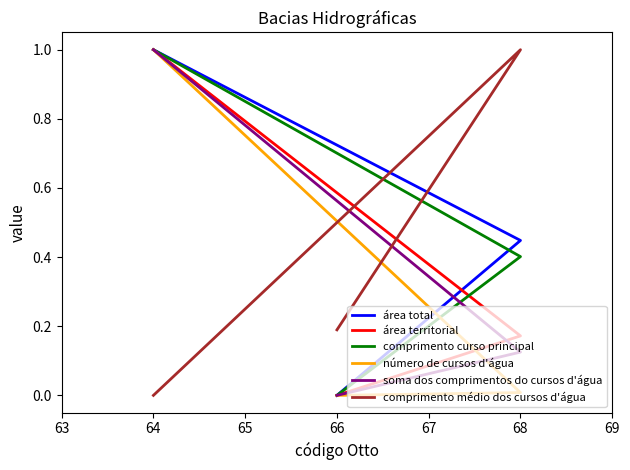

The área total series shows 0.5 at 66. True or false?

False